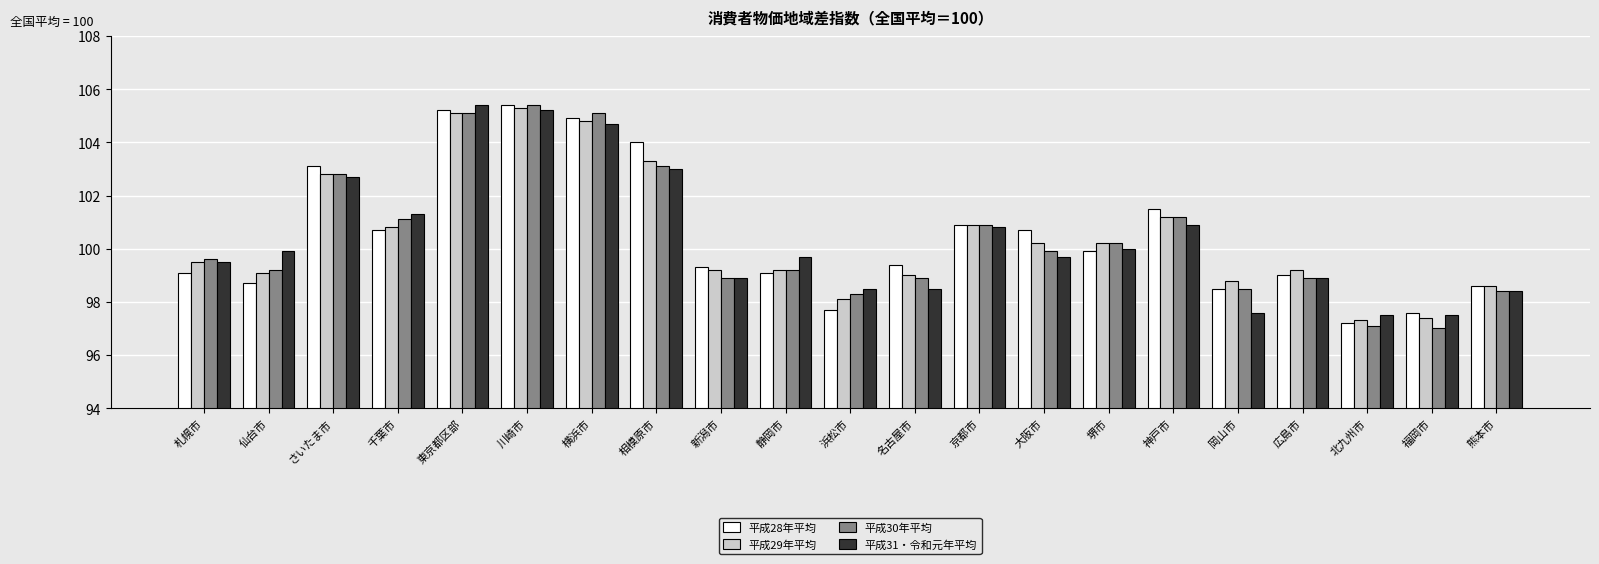

Are the bars horizontal?

No